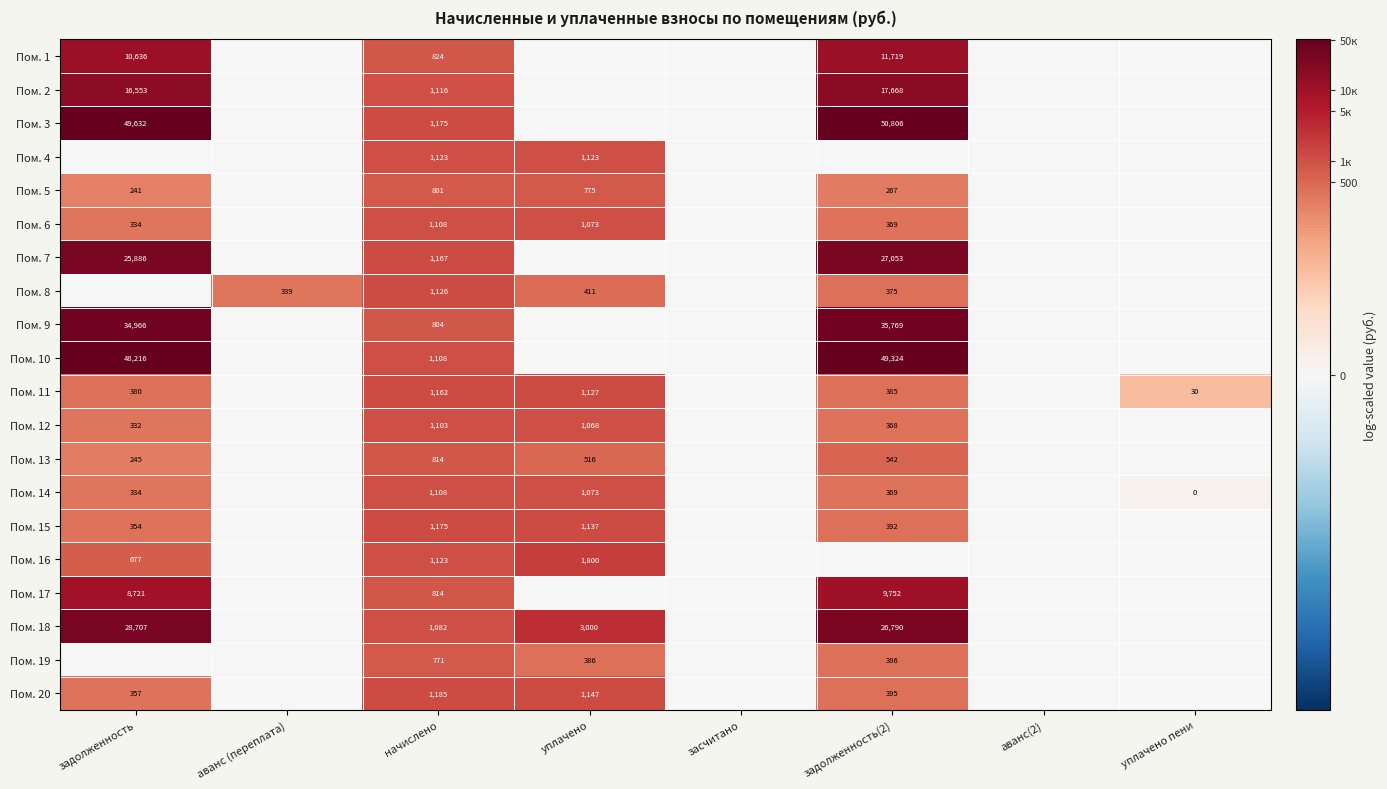

Is the value of Пом. 10 at начислено greater than the value of Пом. 13 at начислено?

Yes